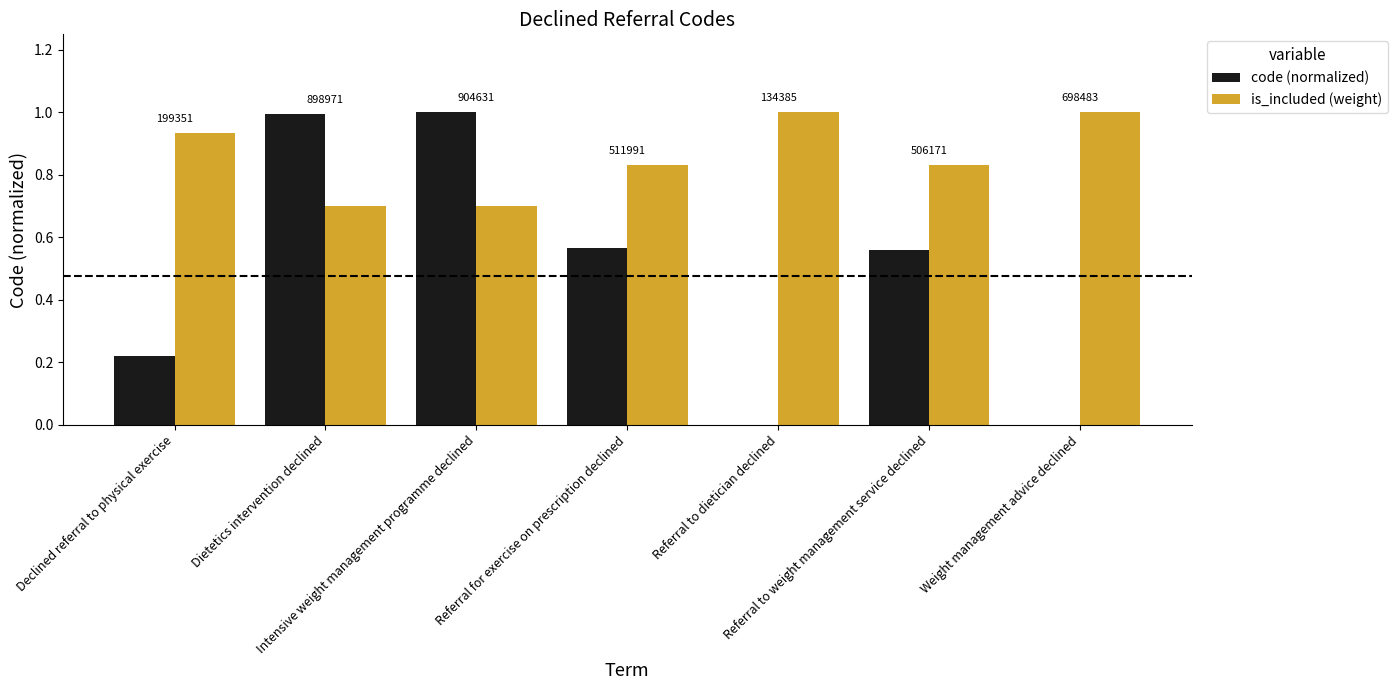

Is it true that is_included (weight) equals 0.7 at Dietetics intervention declined?

True